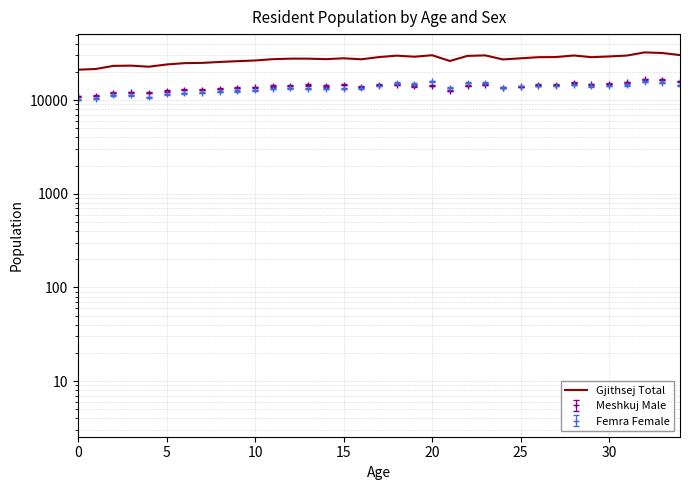

How many points are higher than both their immediate neighbors (excluding endpoints)?

8